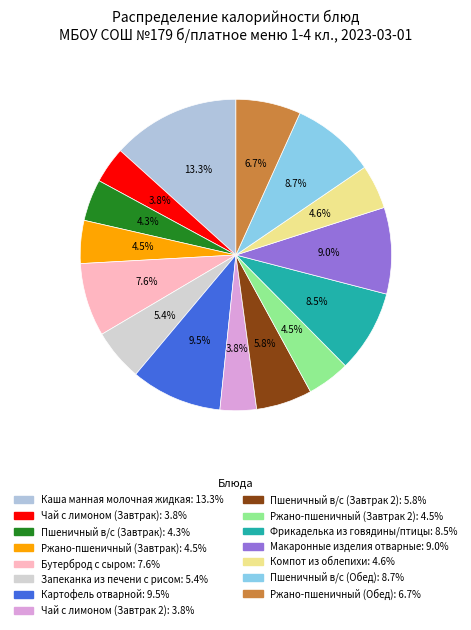

Is there any slice that represents more than half of the pie?

No